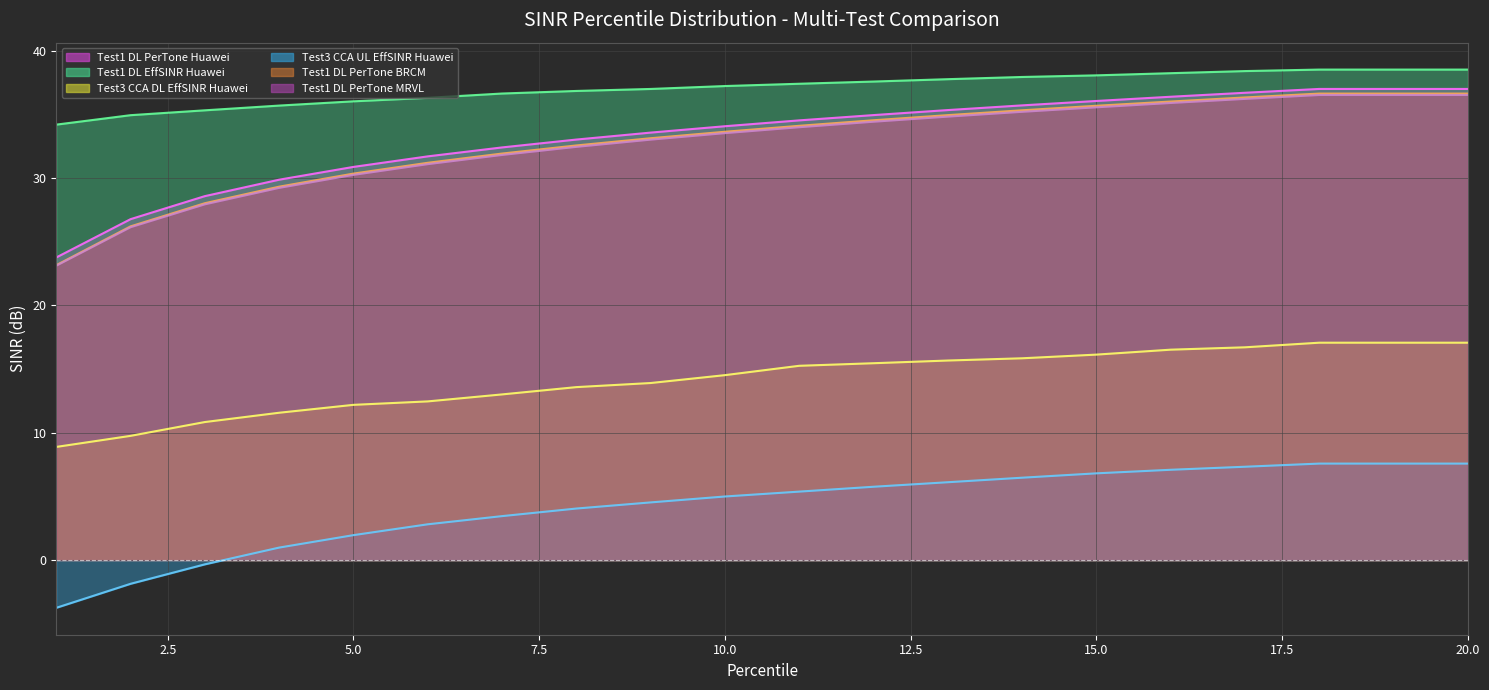

Is it true that Test1 DL PerTone Huawei equals 20.1 at 9?

False